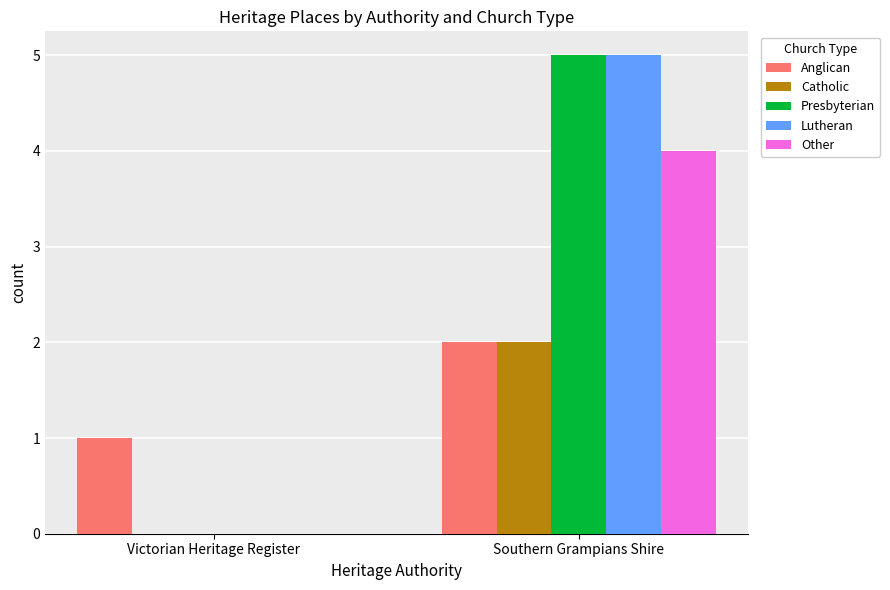

What is the sum of all Lutheran values?

5